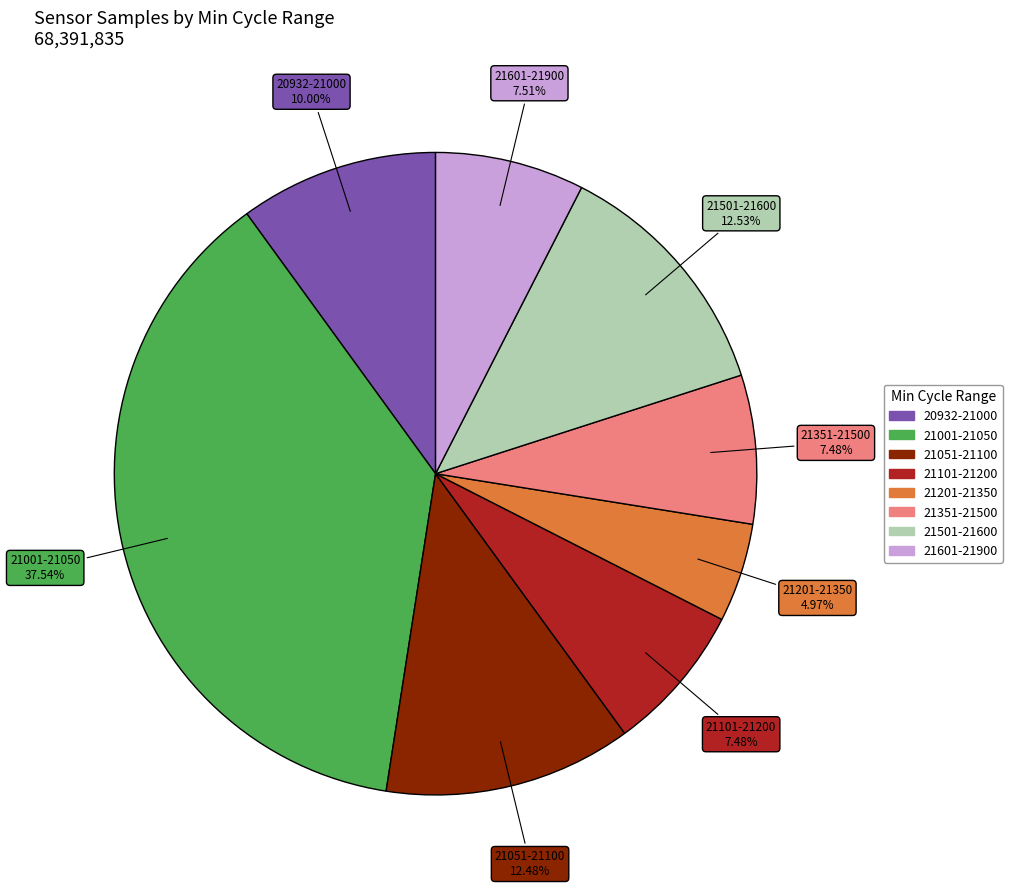

Is there a majority slice in this chart?

No